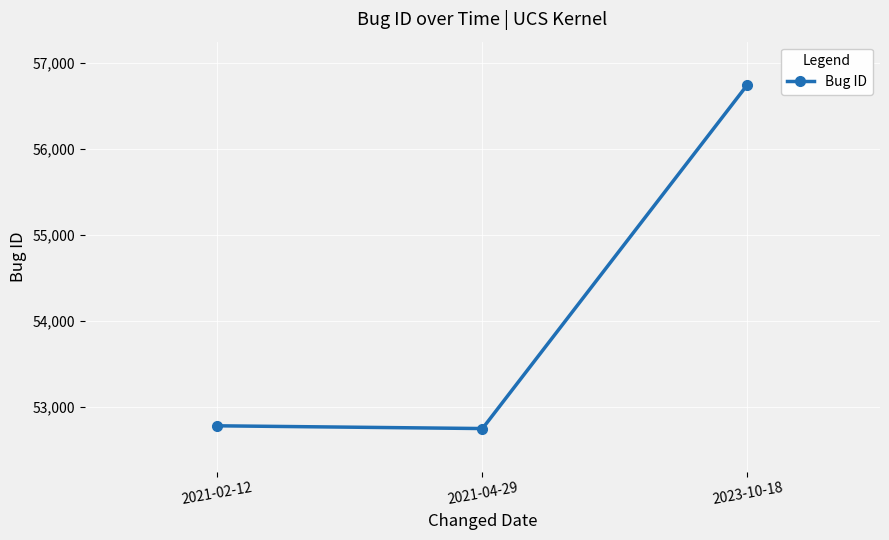

True or false: the data shows 22463 at 2021-04-29.

False